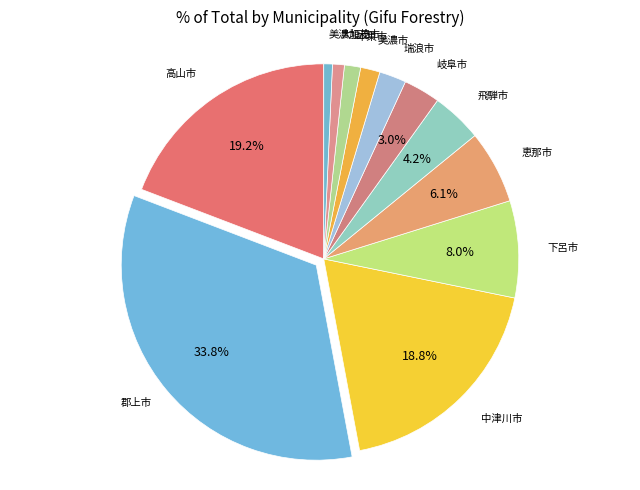

The 恵那市 slice represents 6% of the pie. True or false?

True